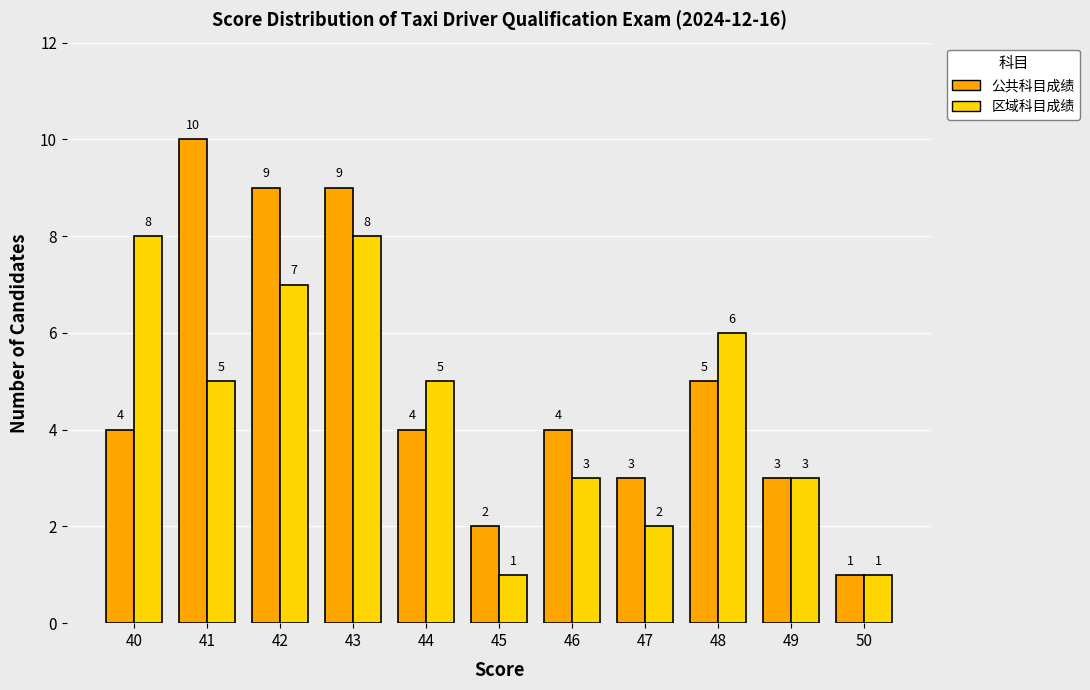

What is the total value across all series at 50?

2